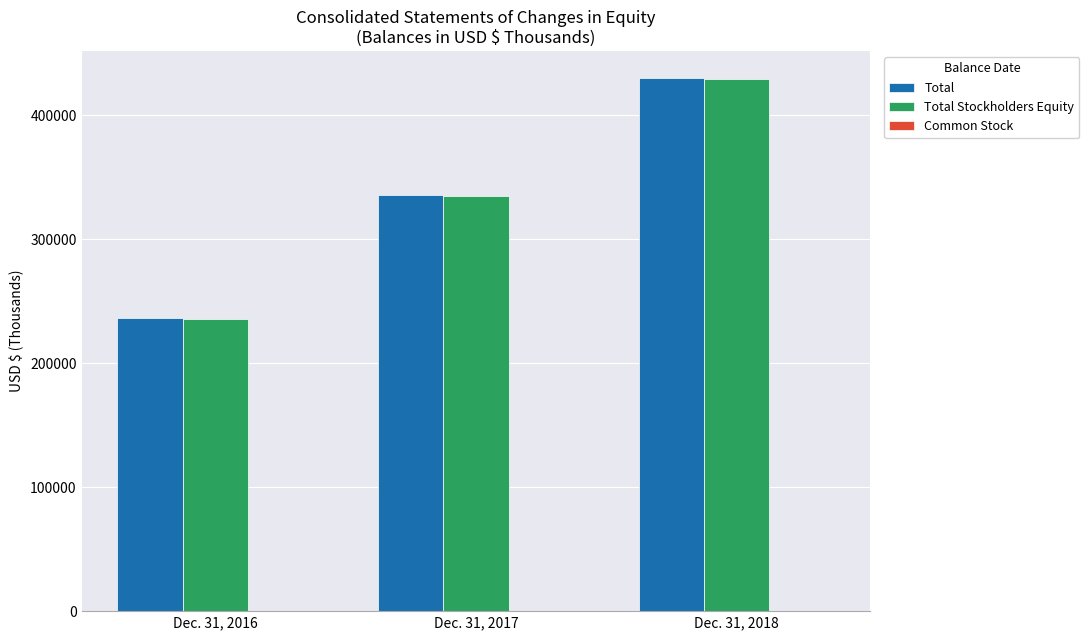

At which category is the sum across all series the highest?

Dec. 31, 2018